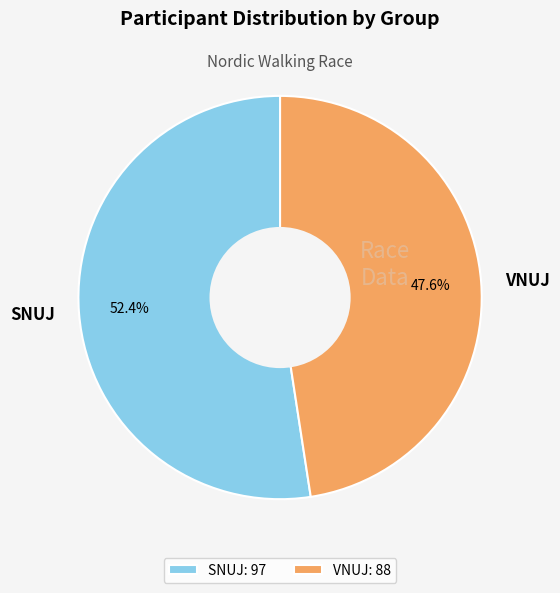

Is there any slice that represents more than half of the pie?

Yes